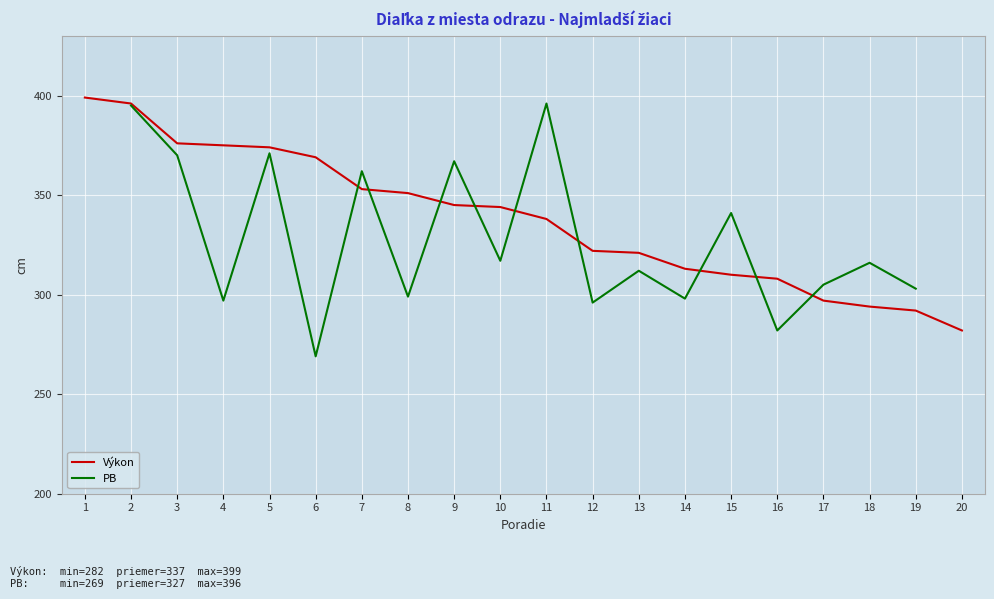

In PB, how many points are lower than both neighbors (excluding endpoints)?

7